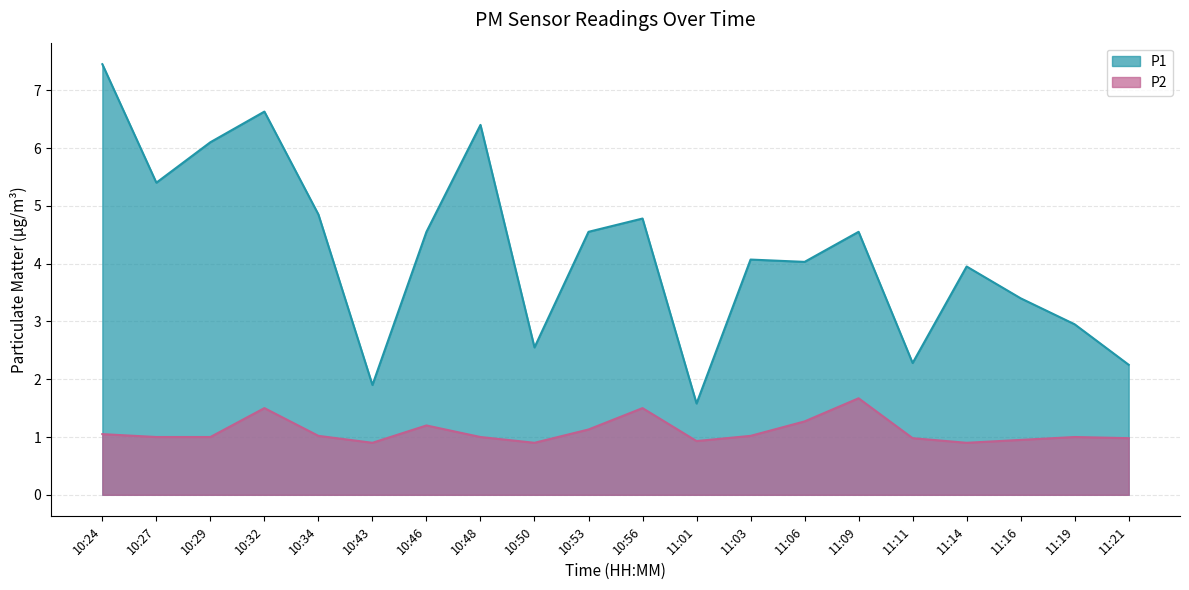

True or false: P2 has more than 2 points higher than both neighbors.

True